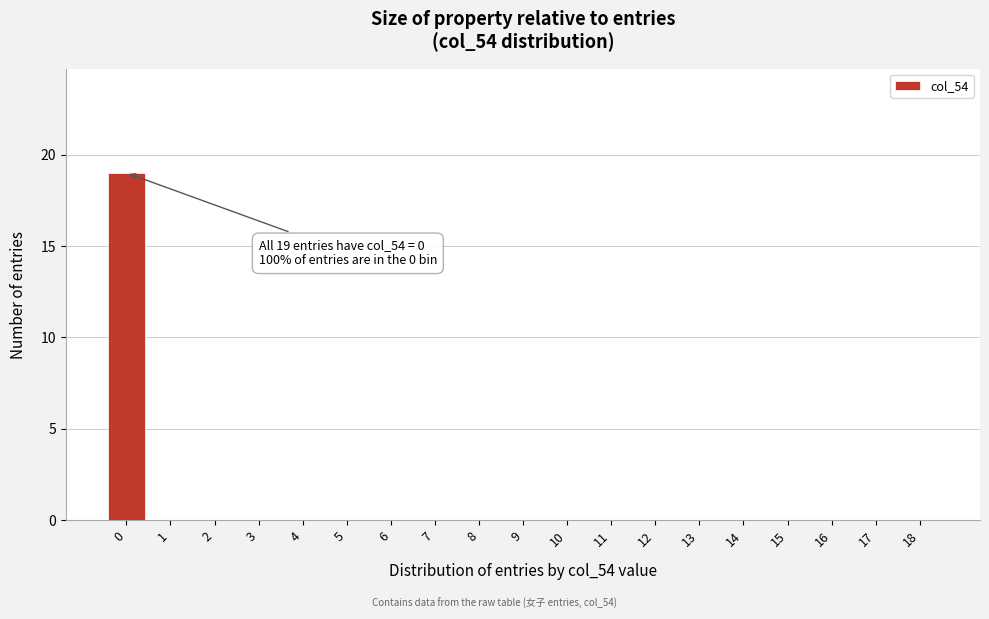

Reading right to left, list all the values displayed in this chart.

18=0	17=0	16=0	15=0	14=0	13=0	12=0	11=0	10=0	9=0	8=0	7=0	6=0	5=0	4=0	3=0	2=0	1=0	0=19